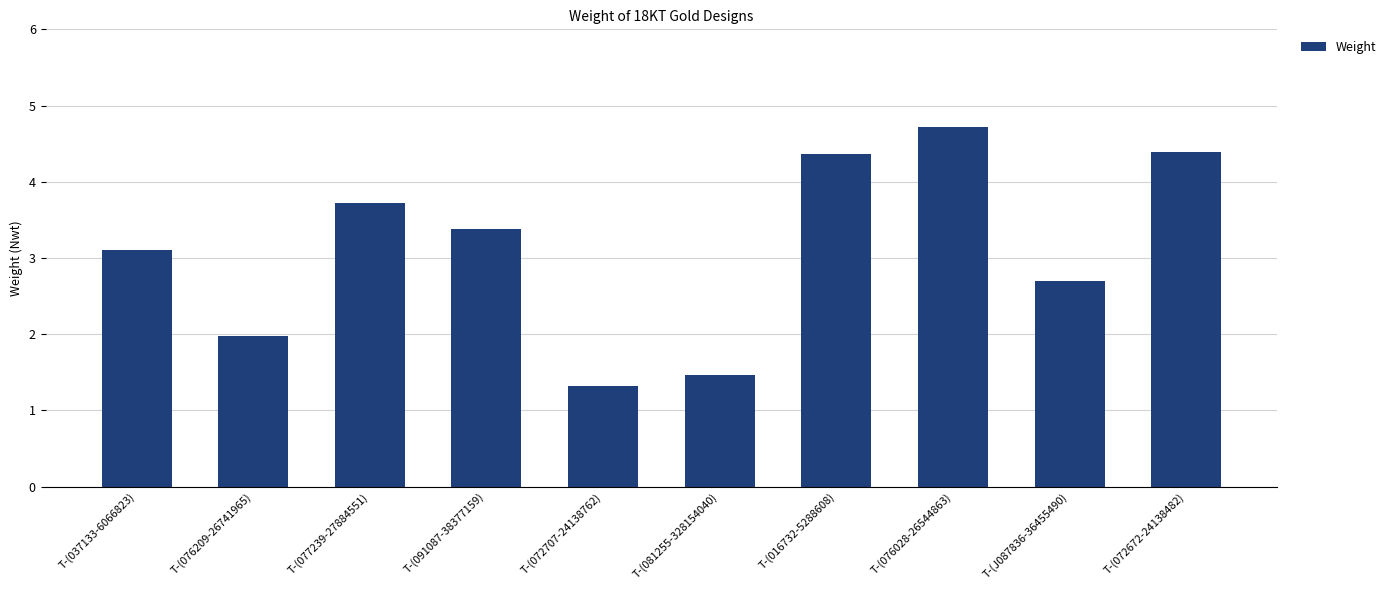

What is the label of the 10th bar from the right?

T-(037133-6066823)